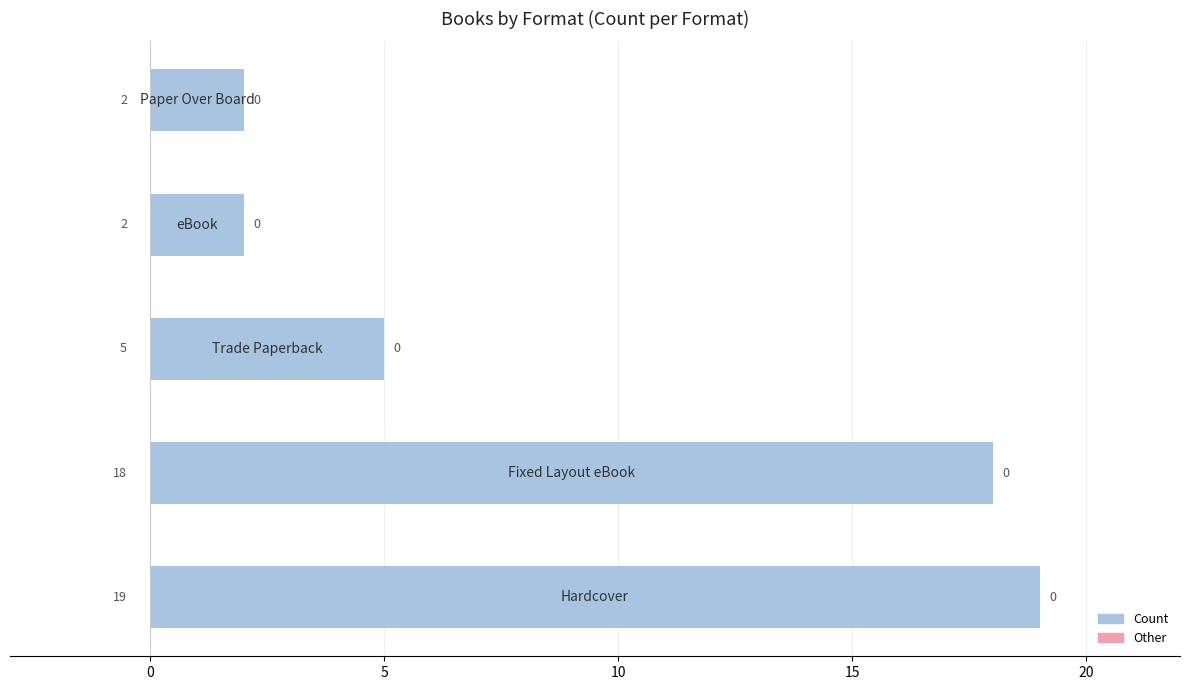

Reading bottom to top, extract all data points from this chart.

19	18	5	2	2